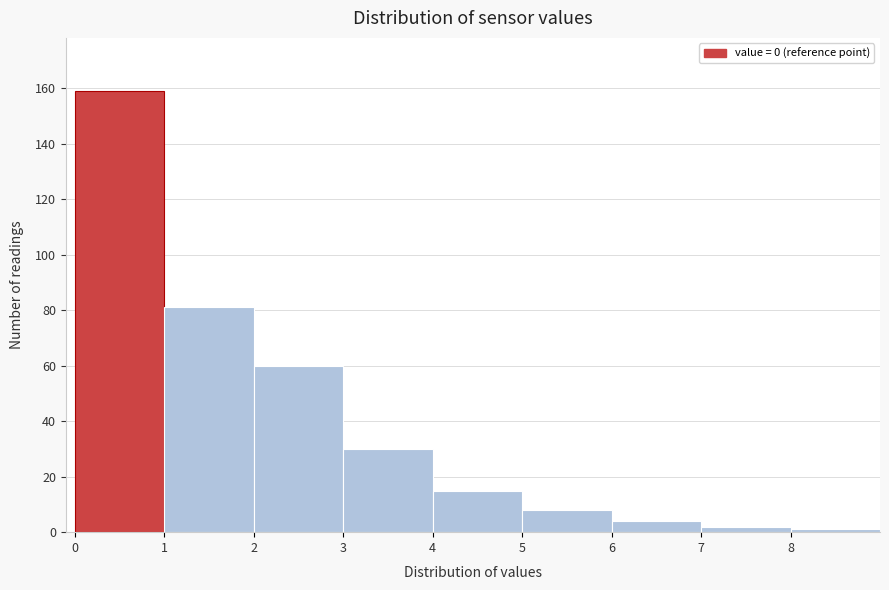

Reading left to right, list every bar in this chart as the range it spans on the x-axis followed by its height. The values are not printed on the chart, so give them approximately, as read against the axis.

0 to 1: 160
1 to 2: 82
2 to 3: 60
3 to 4: 30
4 to 5: 16
5 to 6: 8
6 to 7: 4
7 to 8: 2
8 to 9: under 2